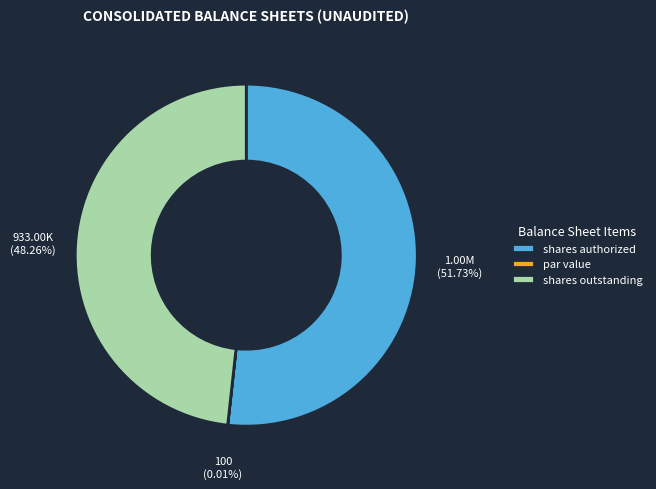

Approximately how many times larger is the value at shares authorized compared to shares outstanding?

1.1